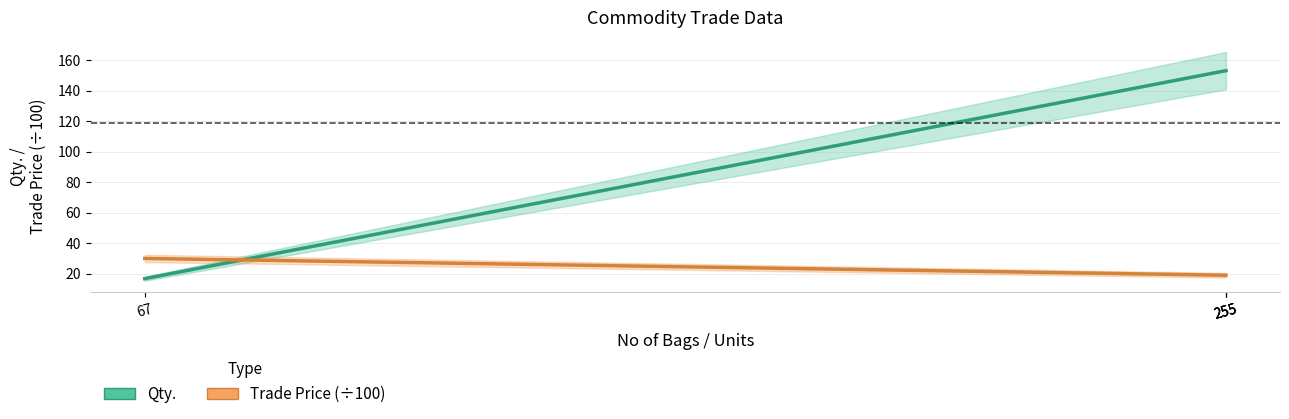

How many times do Trade Price (÷100) and Qty. cross each other?

1